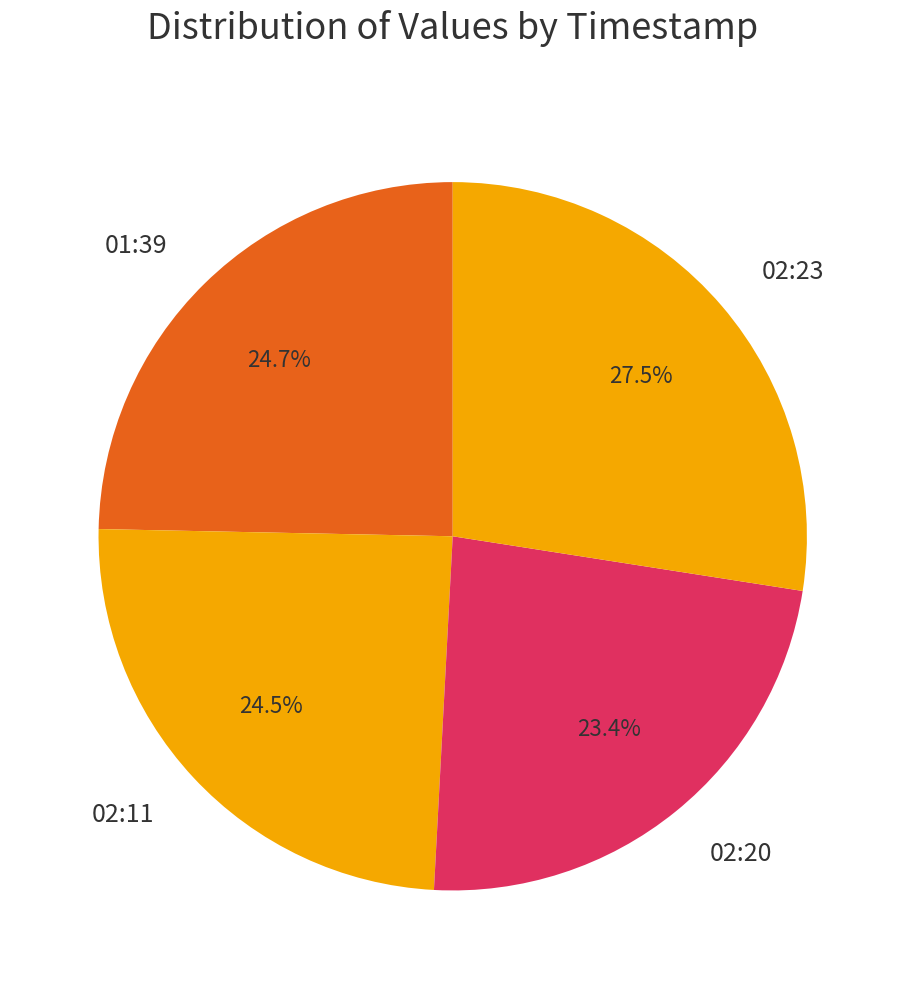

What portion of the pie excludes 01:39?

75.3%